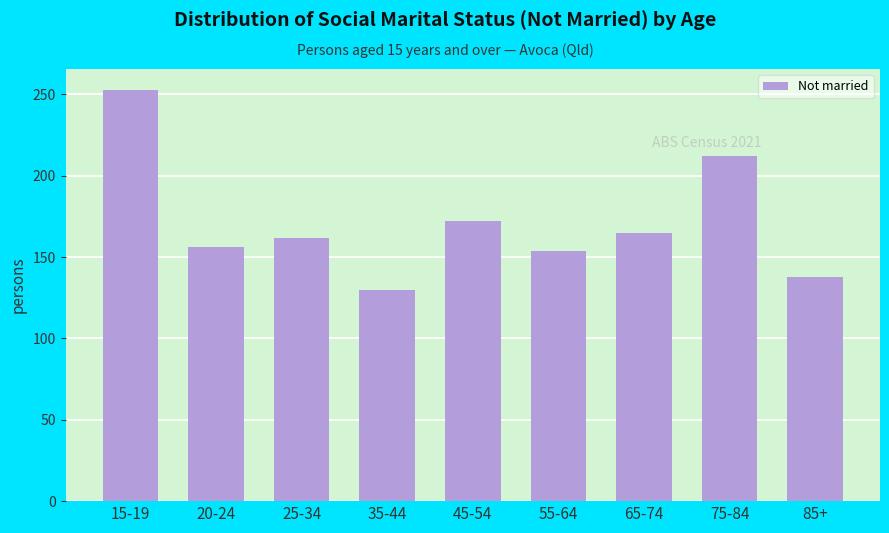

Reading left to right, extract all data points from this chart.

253	156	162	130	172	154	165	212	138